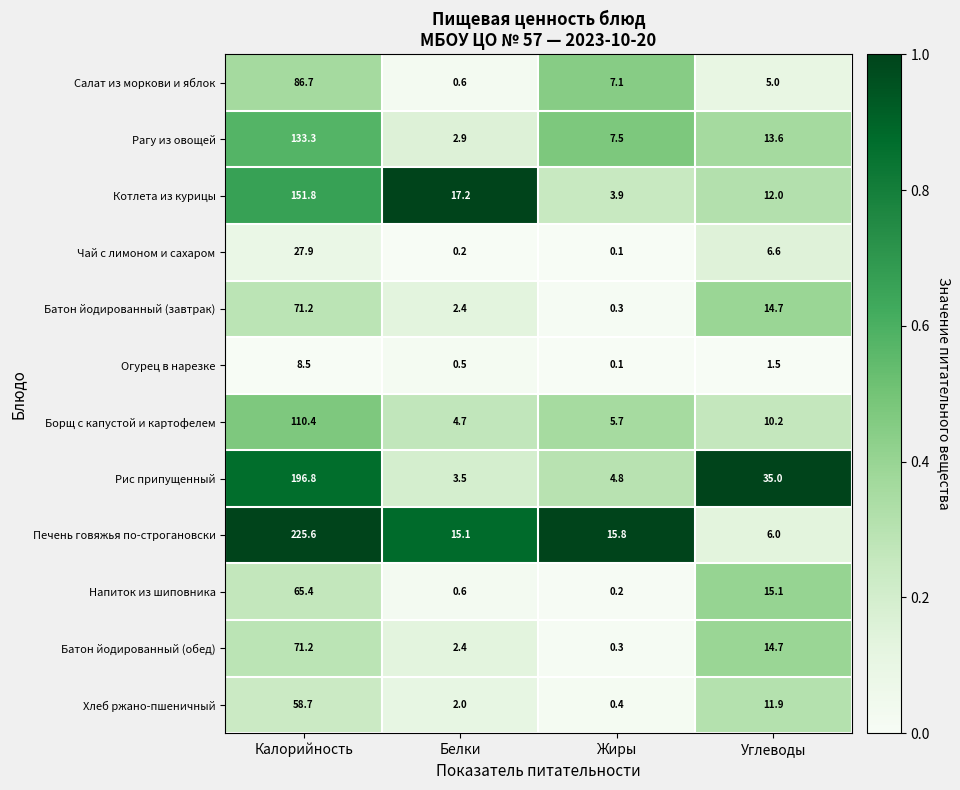

List the labels in order of Рагу из овощей value, largest first.

Калорийность, Углеводы, Жиры, Белки